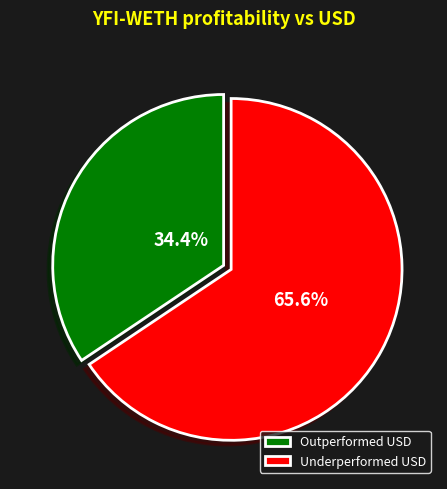

How much of the chart is everything except Underperformed USD?

34.4%